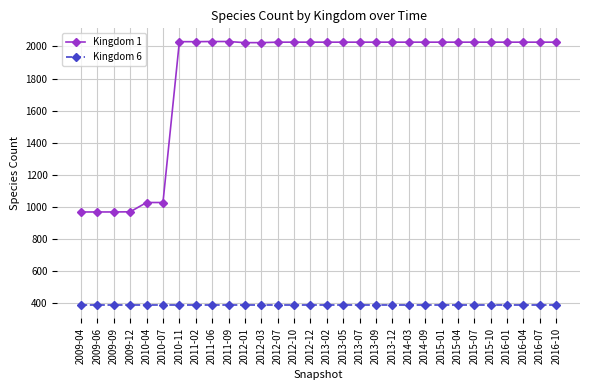

How many distinct data groups are displayed?

2